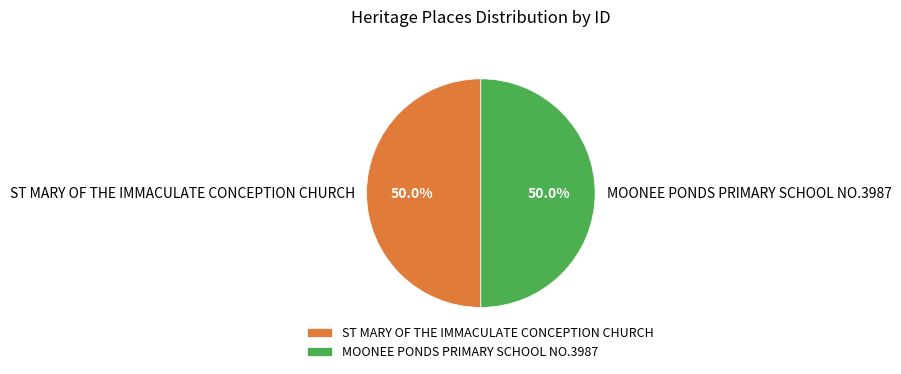

How many slices are in this pie chart?

2